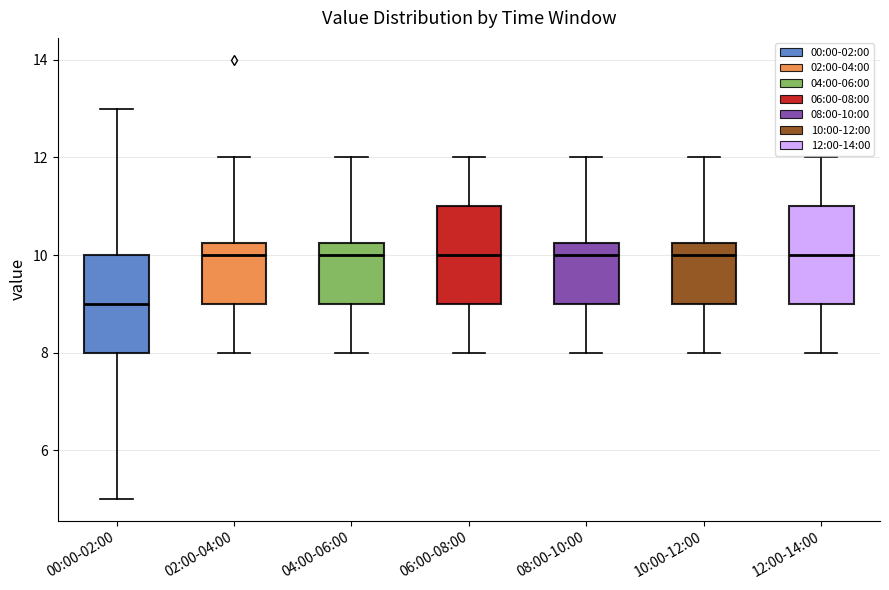

Reading left to right, transcribe this box plot: for each box, give where its median line is, the range the box spans, and where its two whiskers end, as read against the y-axis. The values are not printed on the chart, so give them approximately, as read against the axis.

00:00-02:00: median 9.0, box 8.0 to 10.0, whiskers 5.0 to 13.0
02:00-04:00: median 10.0, box 9.0 to 10.2, whiskers 8.0 to 12.0
04:00-06:00: median 10.0, box 9.0 to 10.2, whiskers 8.0 to 12.0
06:00-08:00: median 10.0, box 9.0 to 11.0, whiskers 8.0 to 12.0
08:00-10:00: median 10.0, box 9.0 to 10.2, whiskers 8.0 to 12.0
10:00-12:00: median 10.0, box 9.0 to 10.2, whiskers 8.0 to 12.0
12:00-14:00: median 10.0, box 9.0 to 11.0, whiskers 8.0 to 12.0